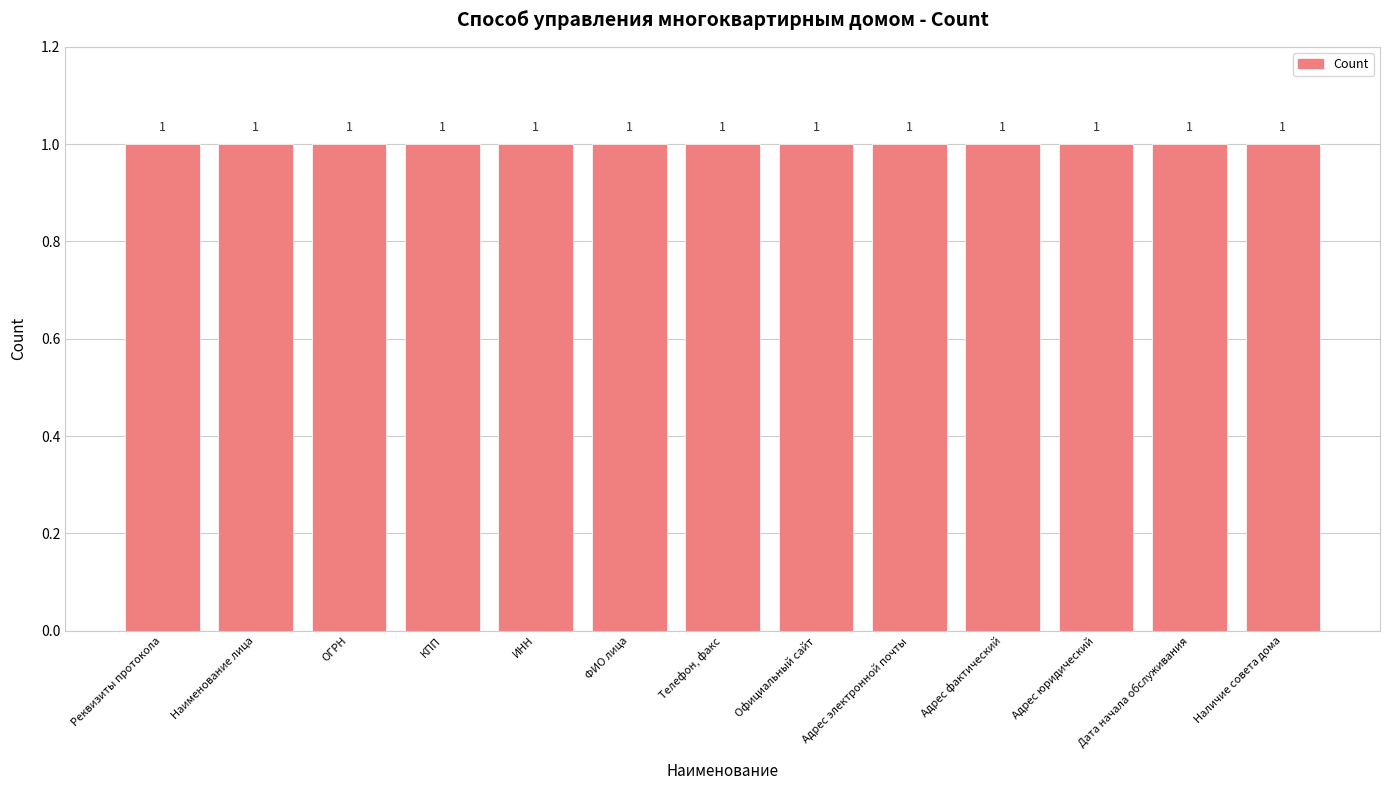

True or false: the data shows 11 at Официальный сайт.

False